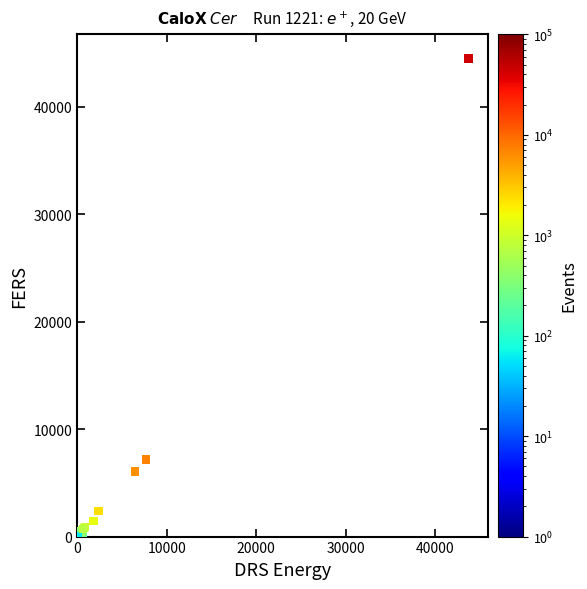

What Y value in the scatter plot is closest to 22240?

7167.4